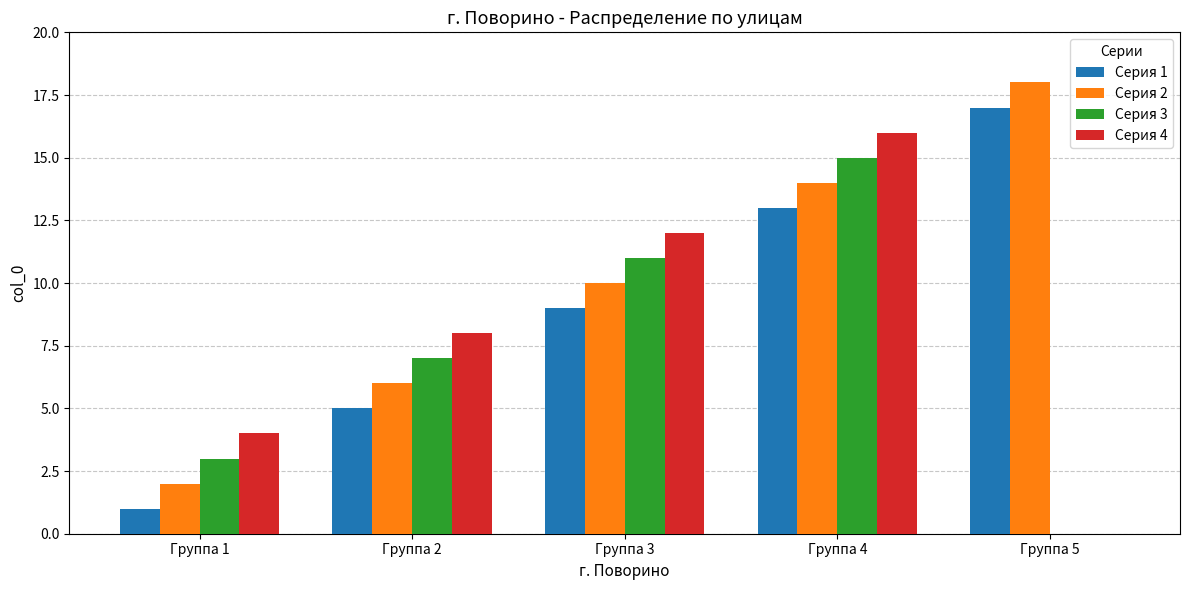

How many series are shown in this chart?

4